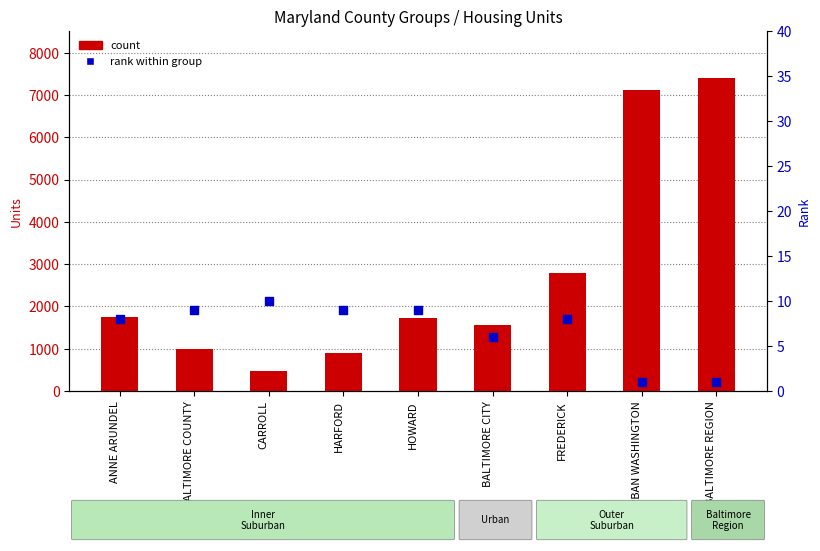

Which series has the widest spread of Y values?

count